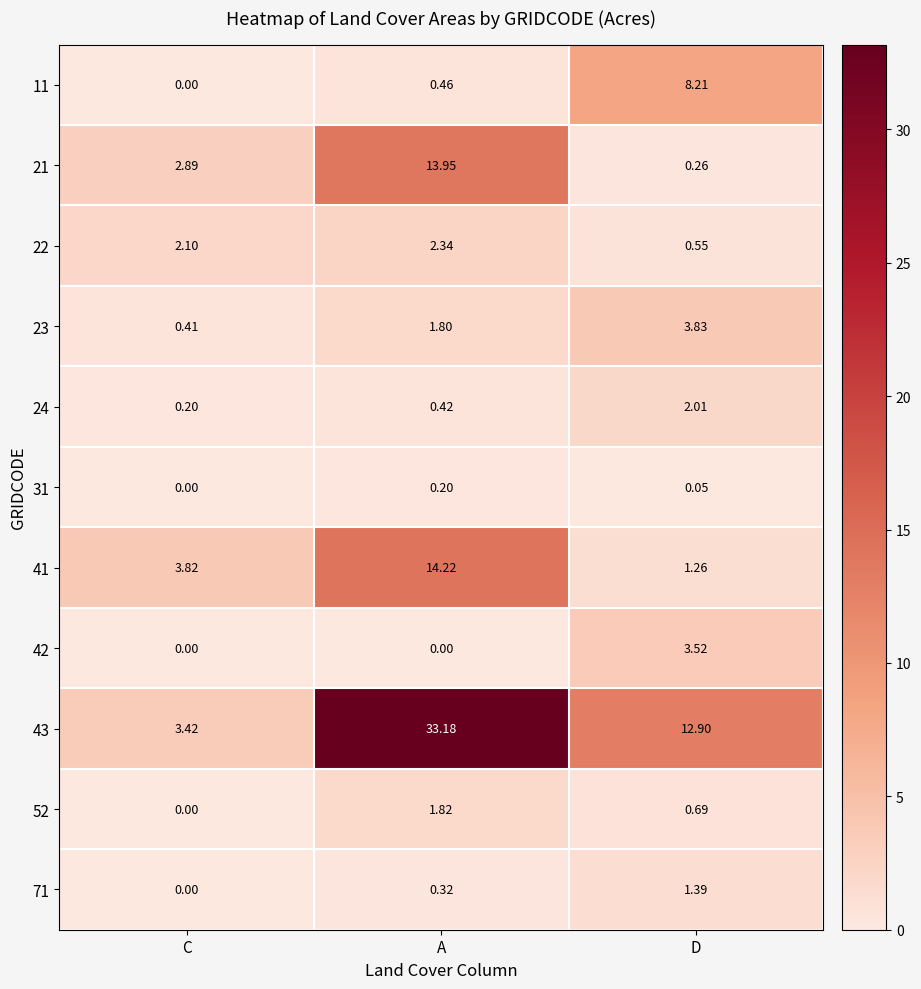

Which category has the lowest value in the 22 series?

D